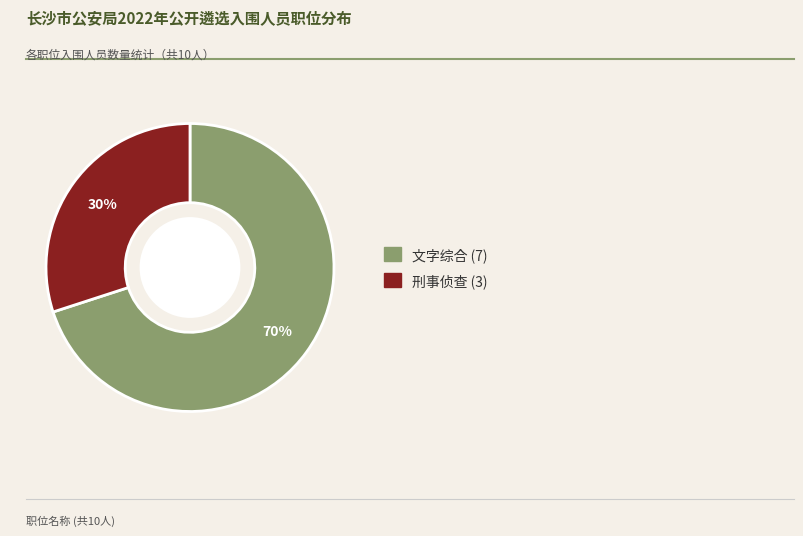

Is there a majority slice in this chart?

Yes